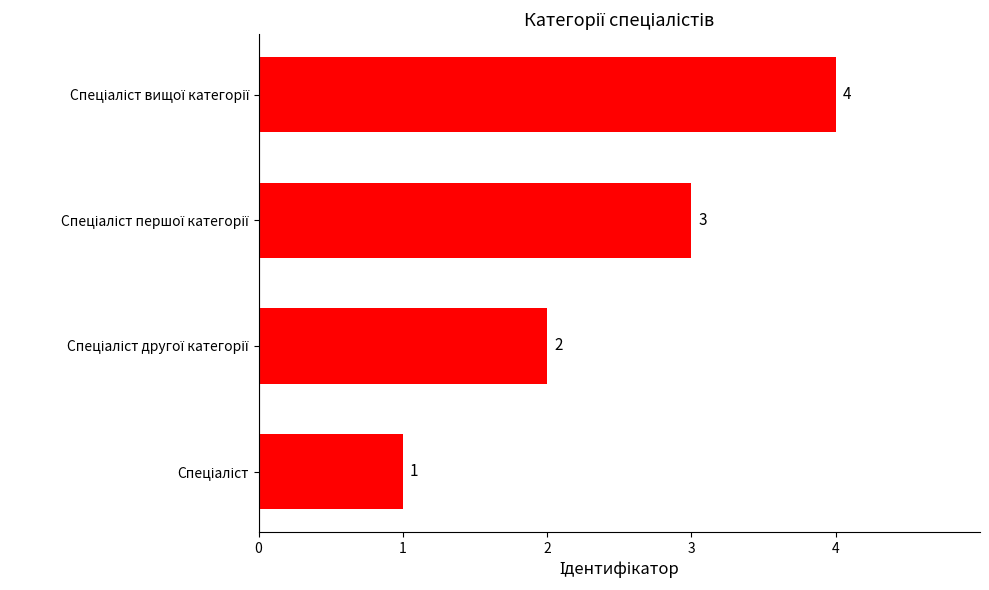

What is the greatest value displayed?

4